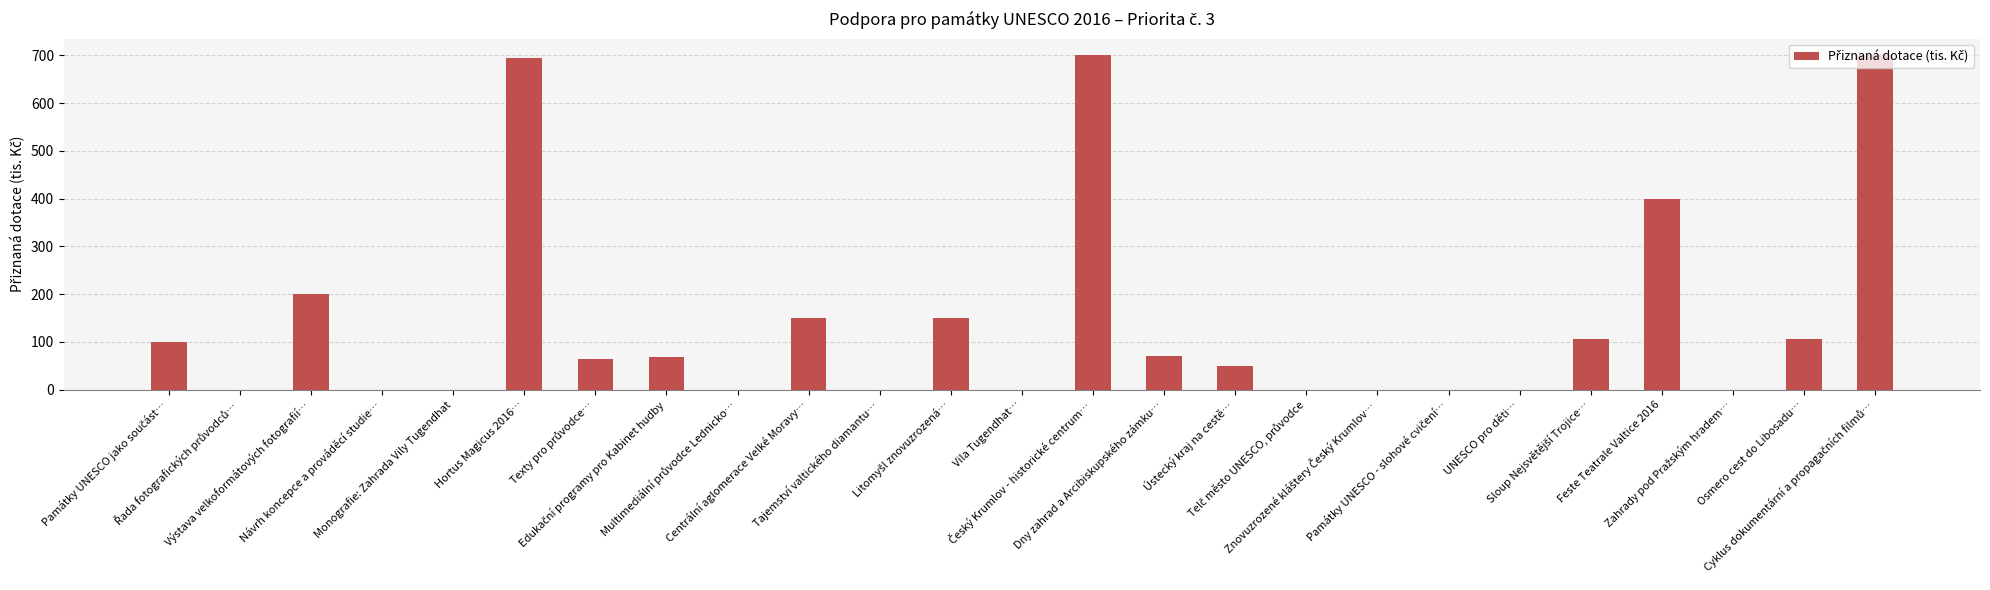

What is the sum of all values?

3560